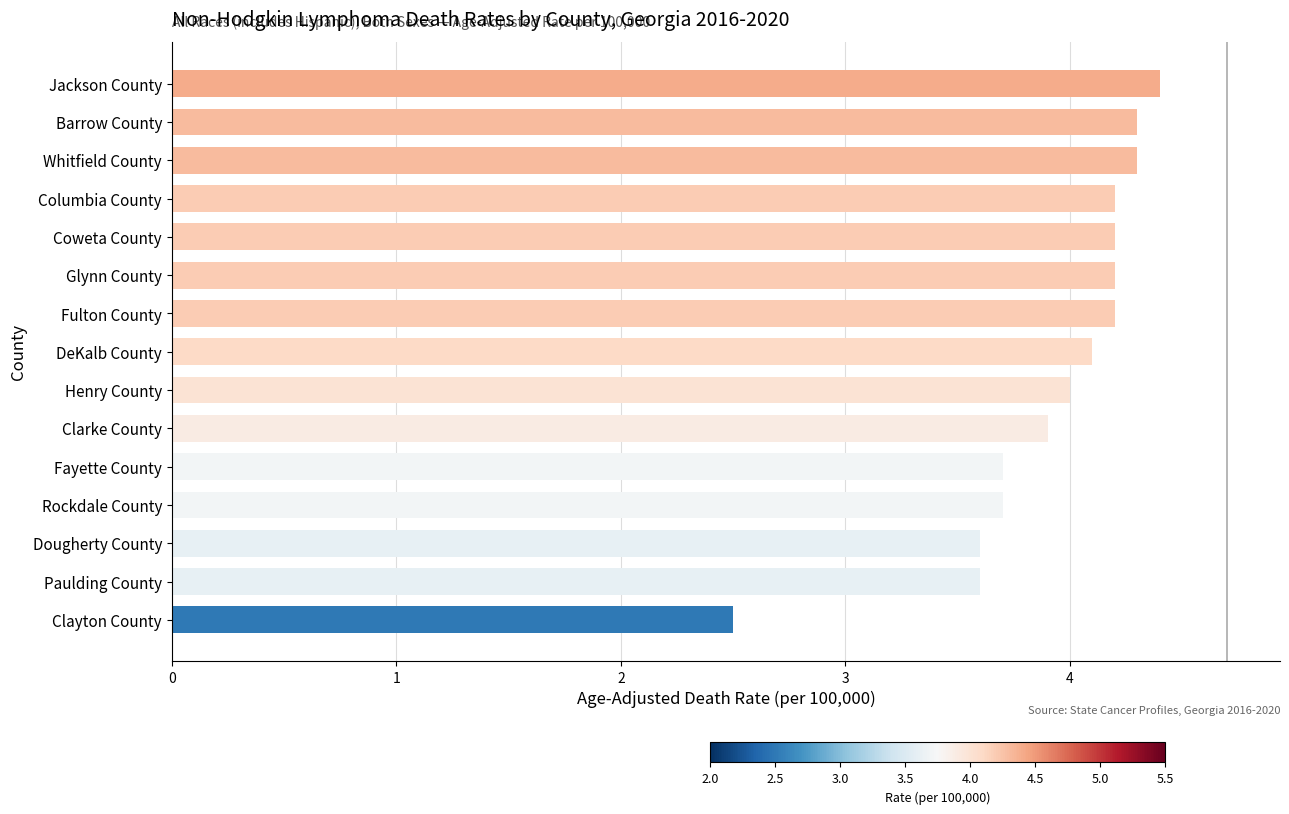

Reading bottom to top, what are all the values shown in this chart?

Clayton County=2.5	Paulding County=3.6	Dougherty County=3.6	Rockdale County=3.7	Fayette County=3.7	Clarke County=3.9	Henry County=4.0	DeKalb County=4.1	Fulton County=4.2	Glynn County=4.2	Coweta County=4.2	Columbia County=4.2	Whitfield County=4.3	Barrow County=4.3	Jackson County=4.4